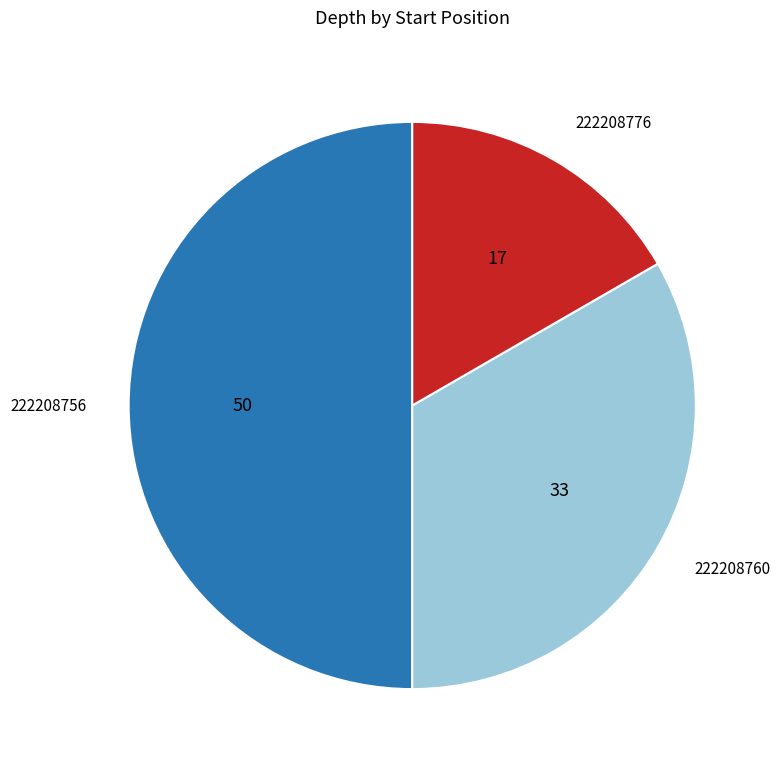

What is the smallest slice in the pie chart?

222208776